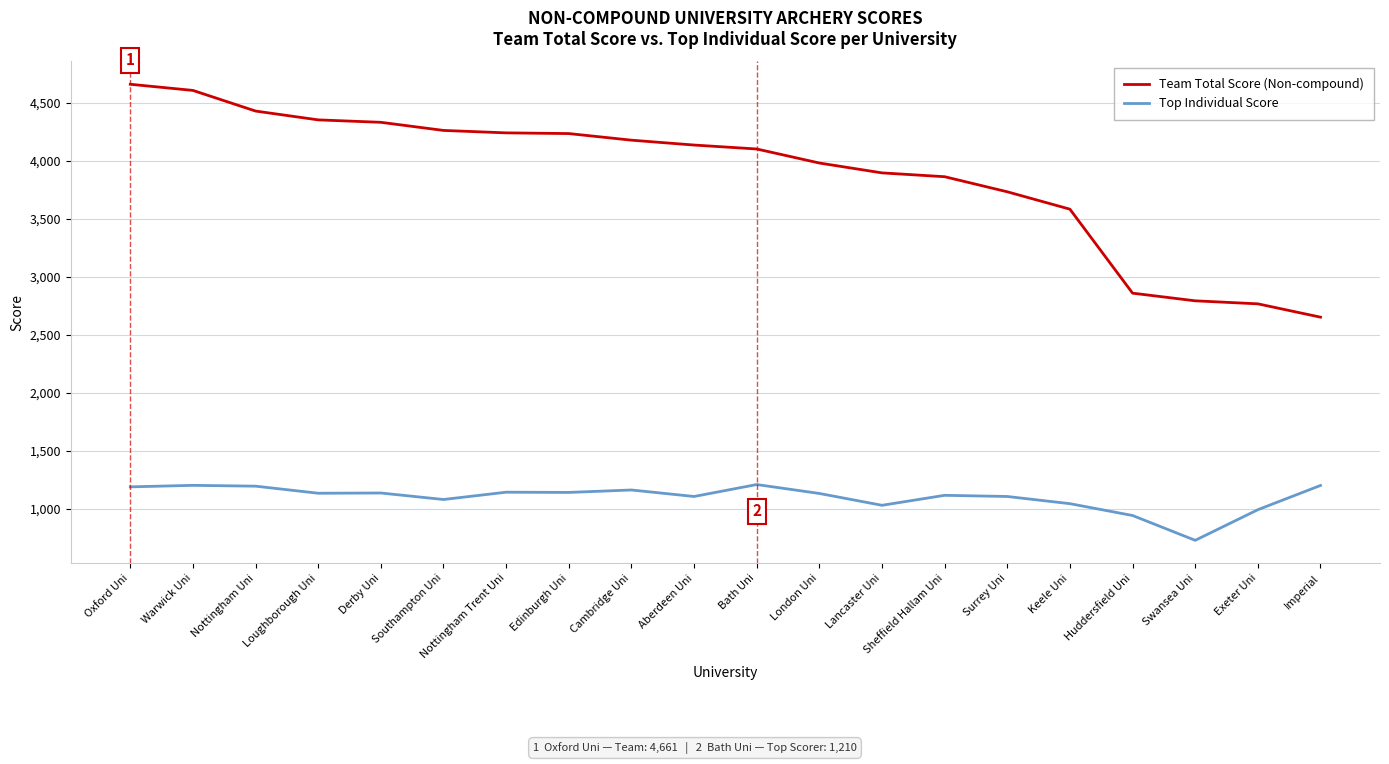

What is the approximate value of Top Individual Score at Aberdeen Uni, to the nearest 5?

1105